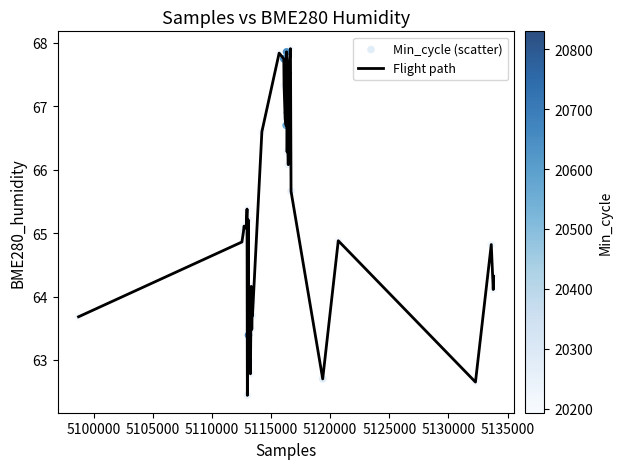

What is the difference between the maximum and minimum values?

5.5